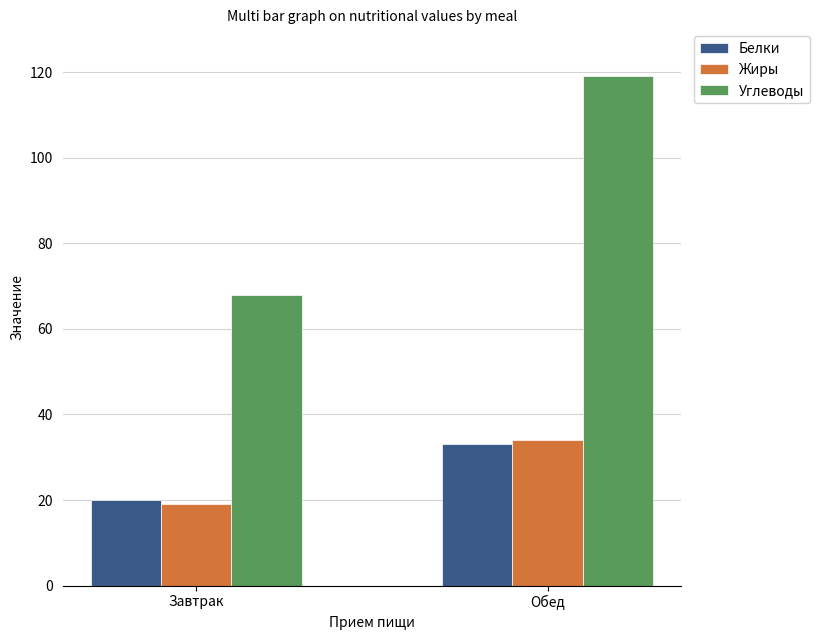

At which category does the chart reach its minimum across all series?

Завтрак